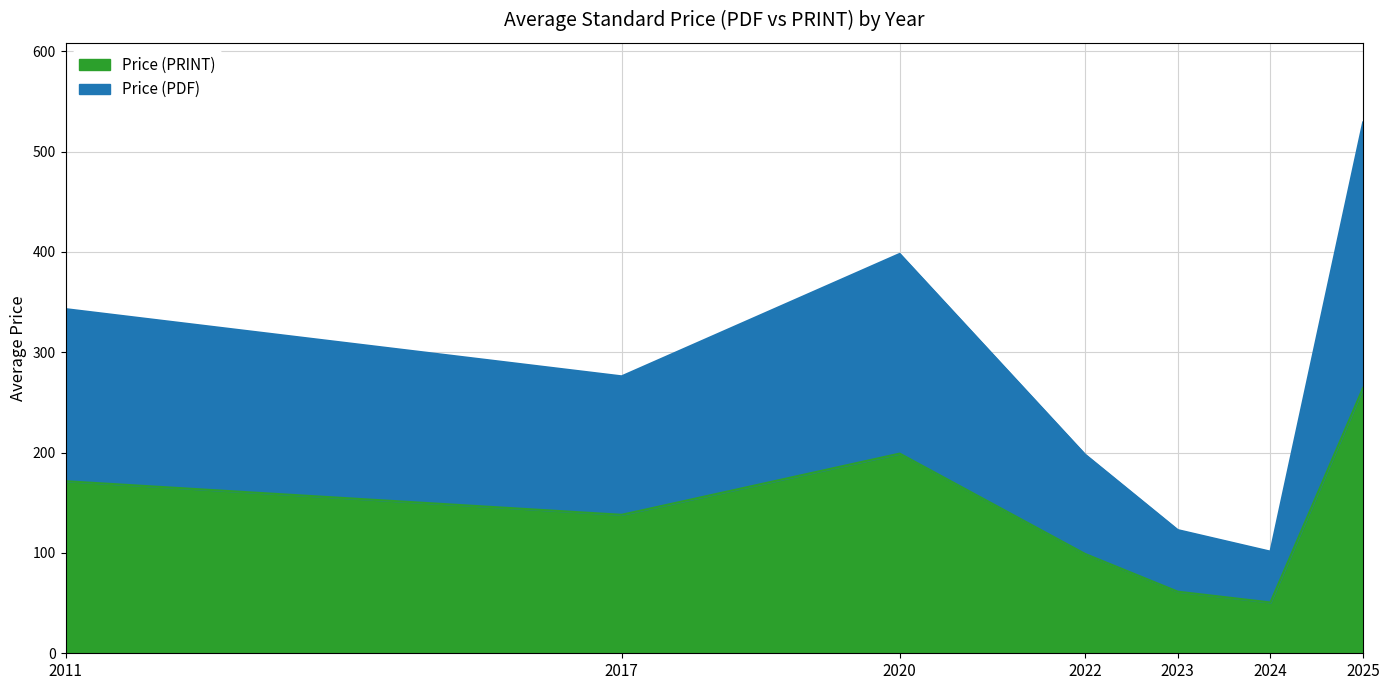

Which label corresponds to the smallest value in the chart?

2024